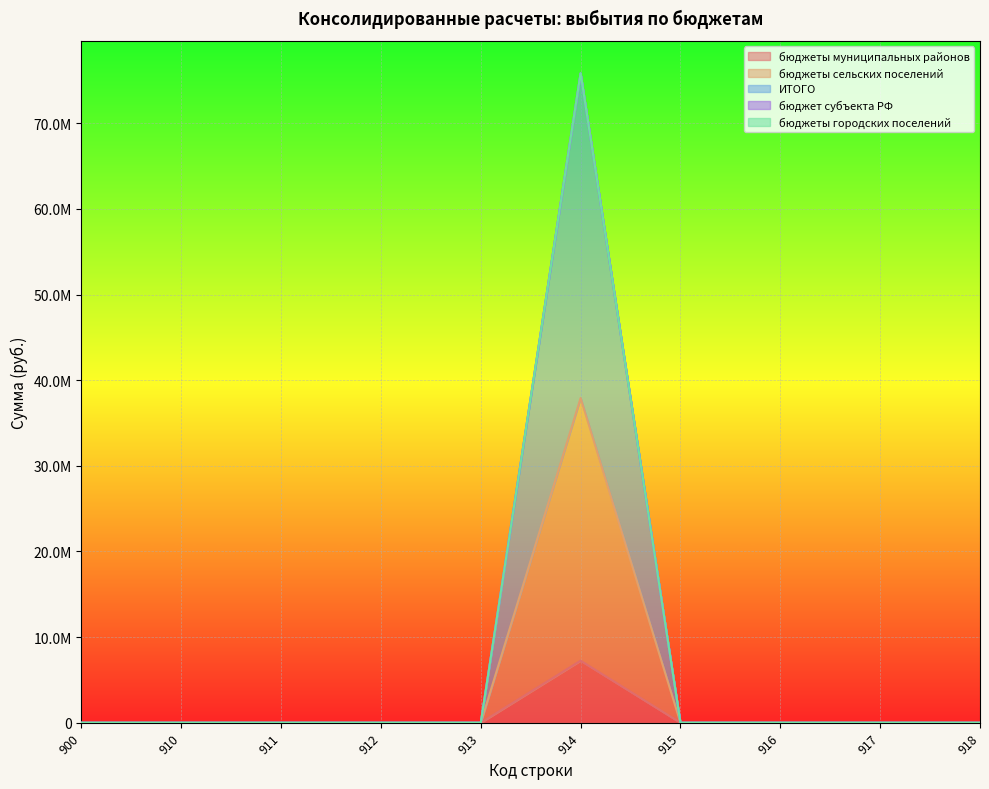

Which series has the widest spread of values?

ИТОГО